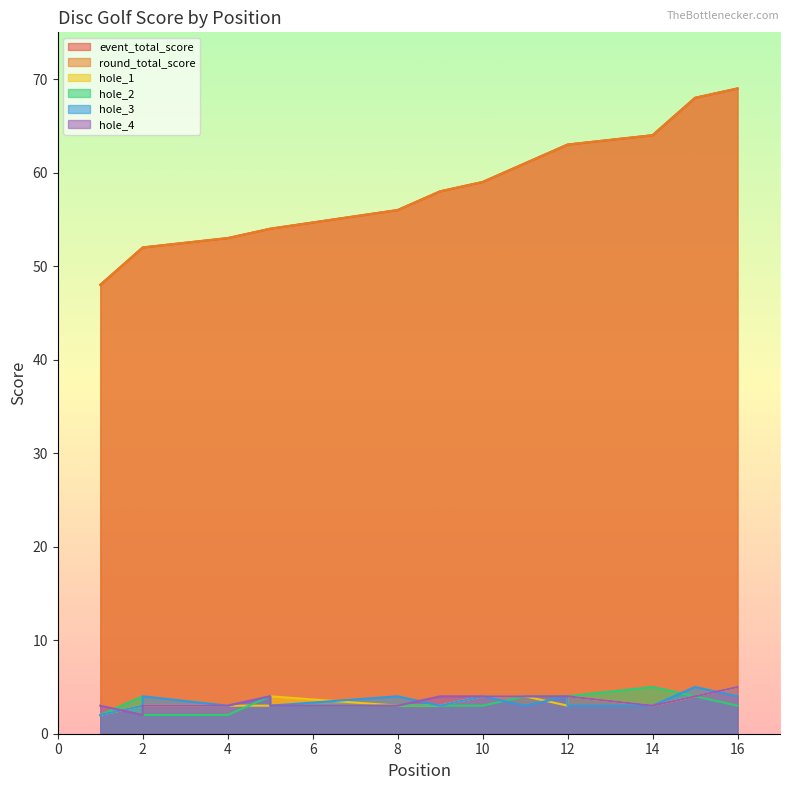

Read the event_total_score value at 2, to the nearest 10.

50